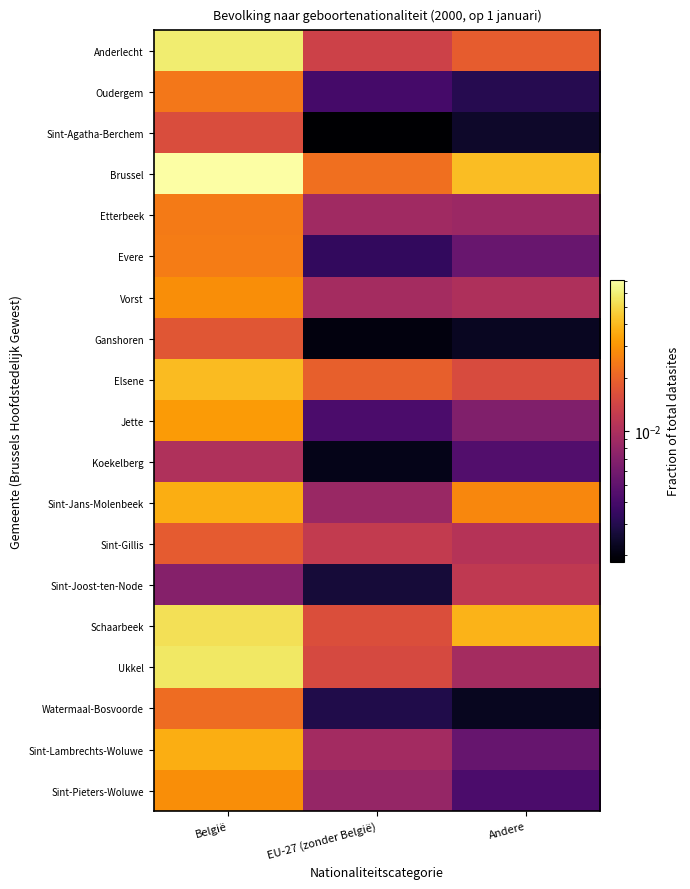

What is the total value across all series at België?

0.6